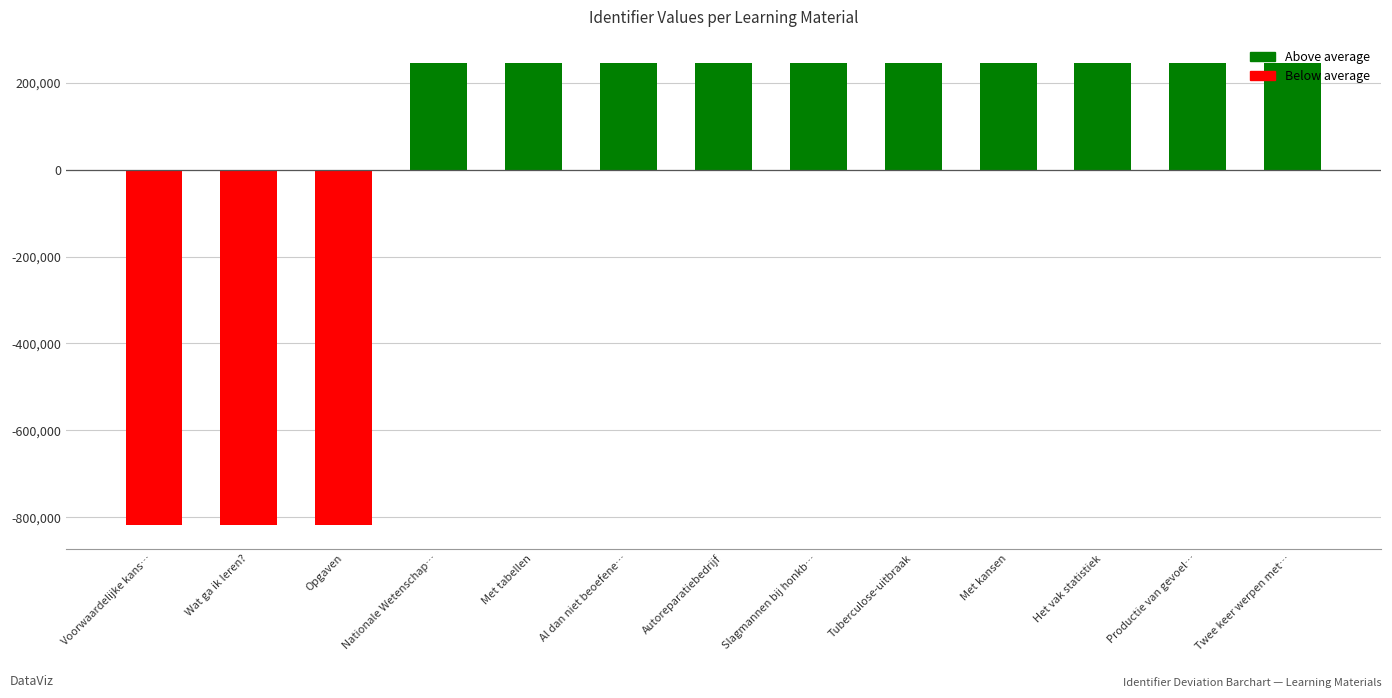

What is the value of the 10th bar from the left?

245580.9